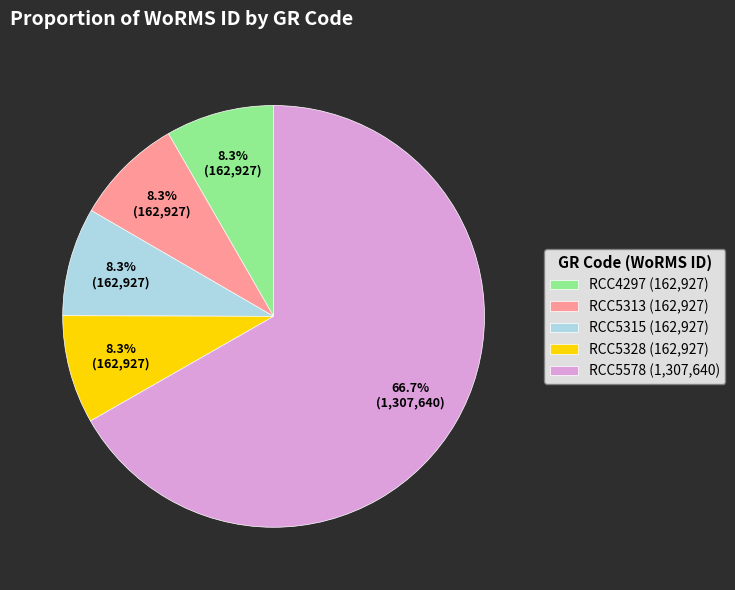

What is the ratio of the value at RCC5313 (162,927) to the value at RCC4297 (162,927)?

1.0